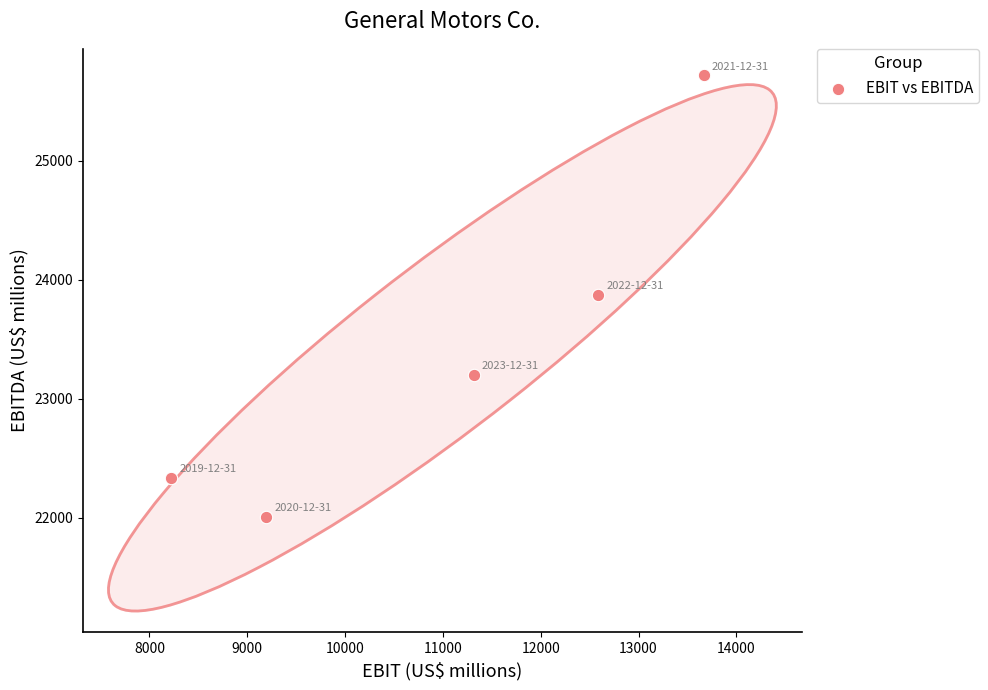

What is the average Y value?

23427